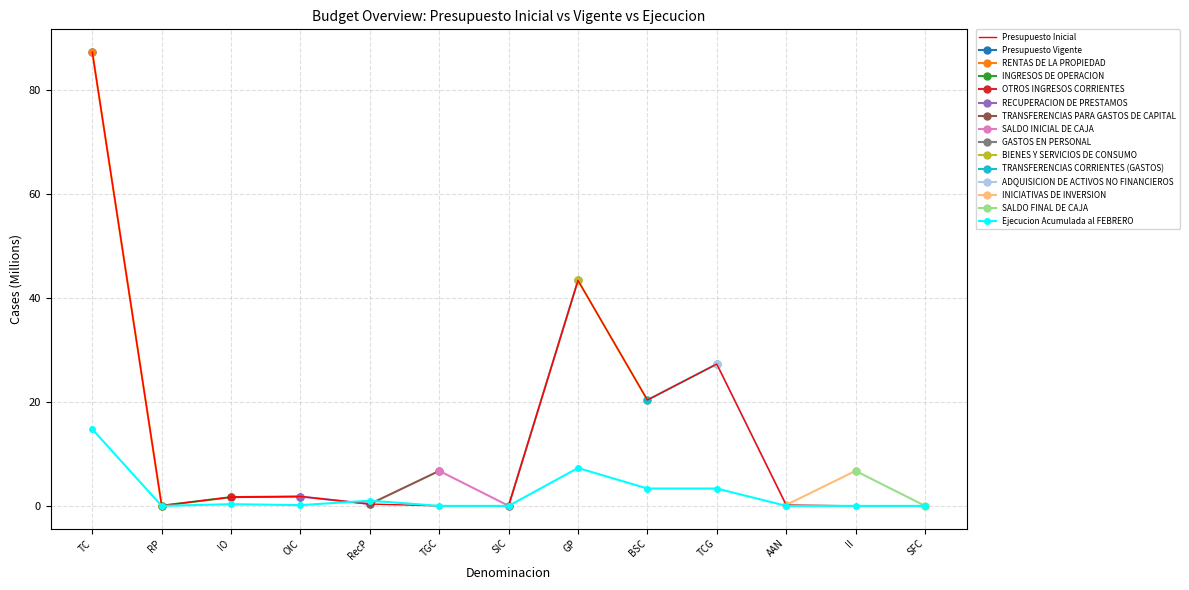

Is it true that Ejecucion Acumulada al FEBRERO equals 0.0 at SFC?

True